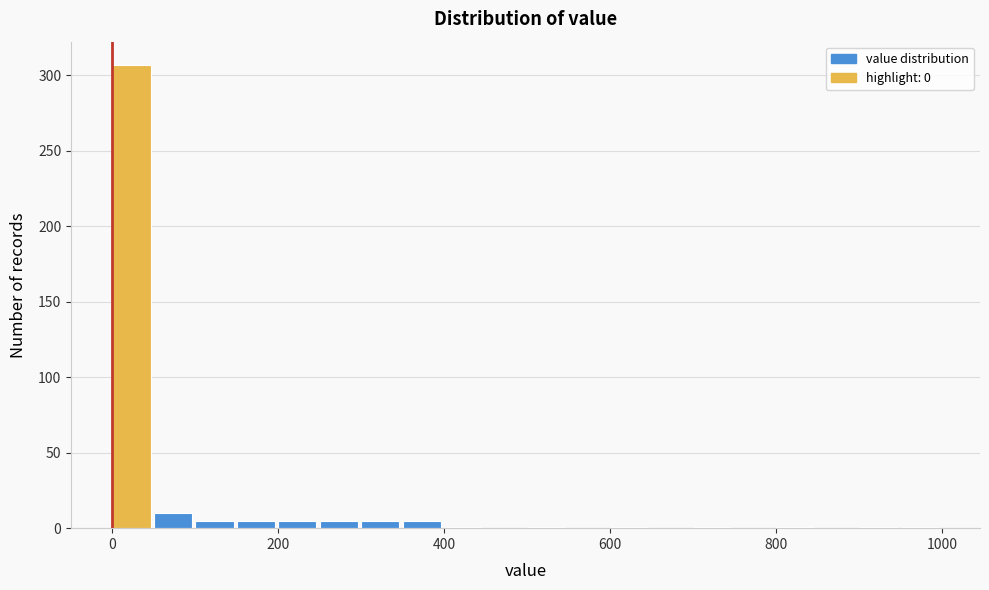

Around what value on the x-axis is the tallest bar? Give the approximate position of its centre, as read against the axis.

20